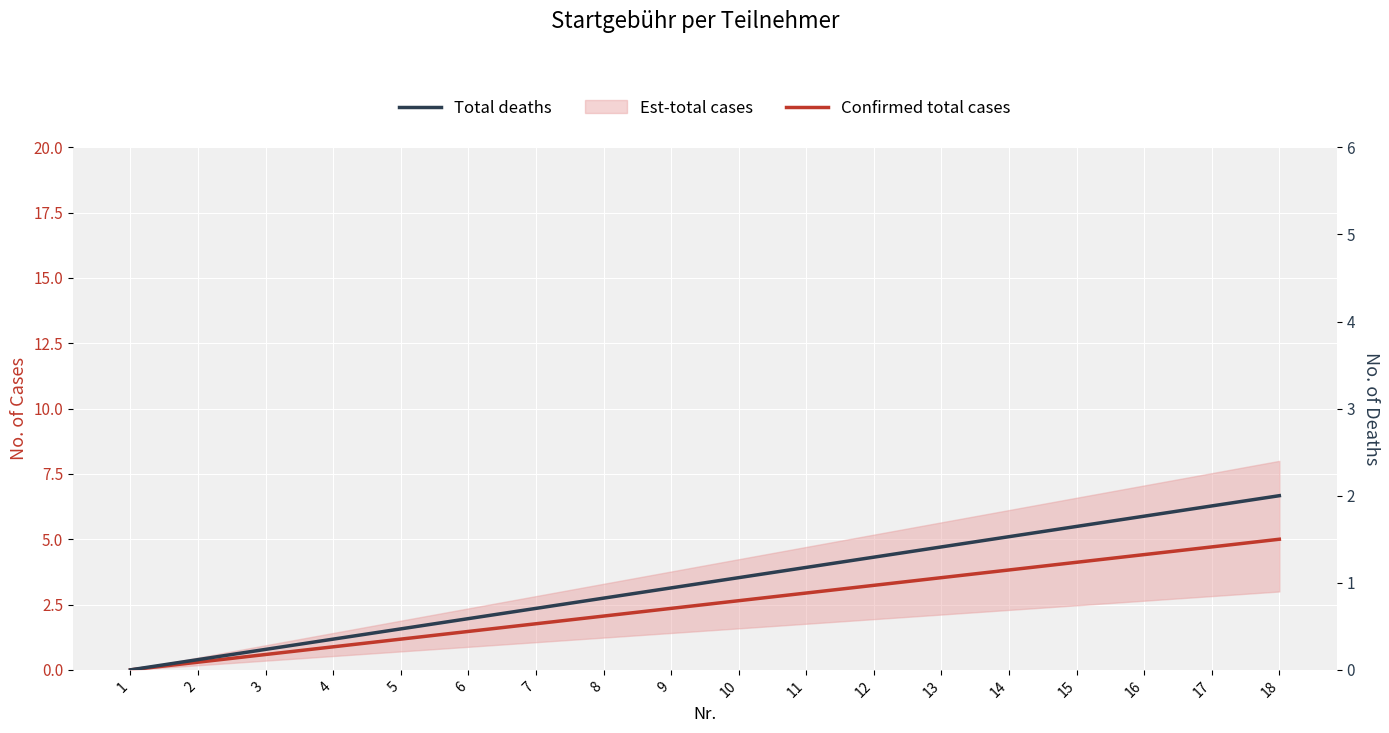

The value of Total deaths at 1 is 1.3. True or false?

False